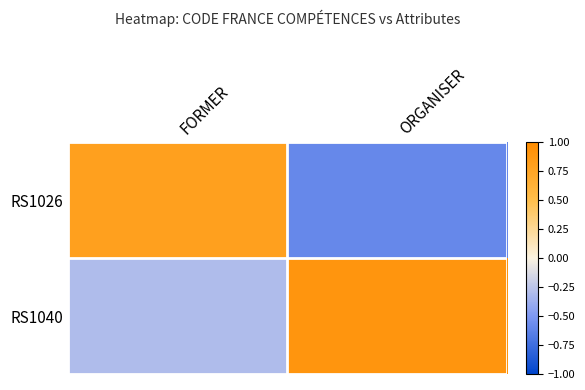

How many data points does each series have?

2